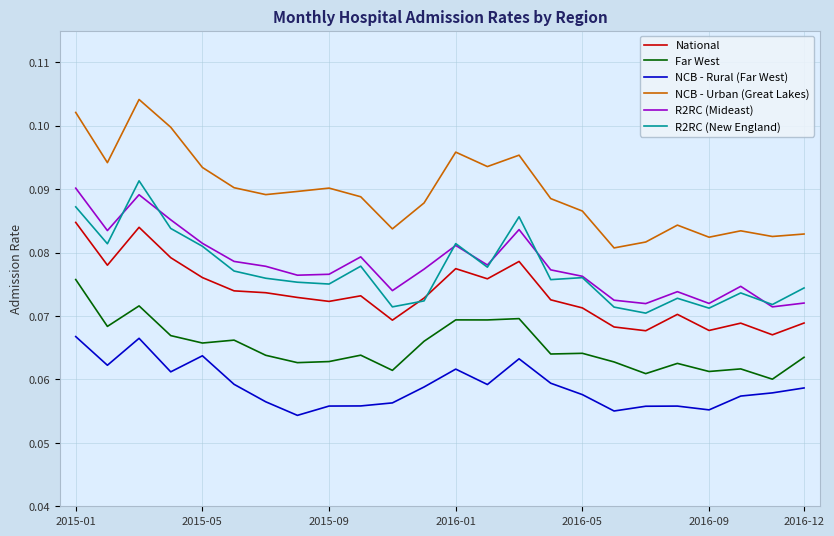

Which series has the widest spread of values?

NCB - Urban (Great Lakes)